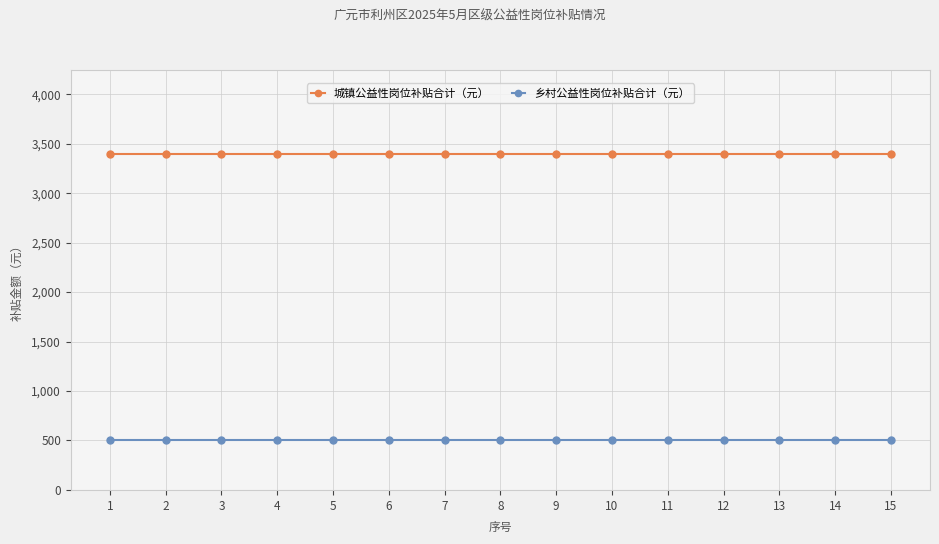

What is the spread (max minus min) of values at 13?

2899.9